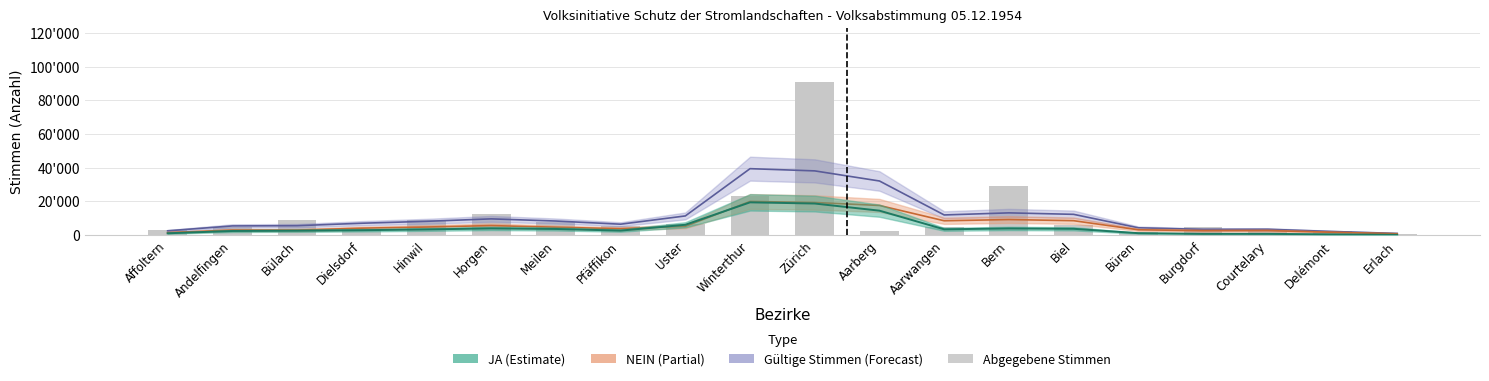

What is the value of the 2nd bar from the left?

4648